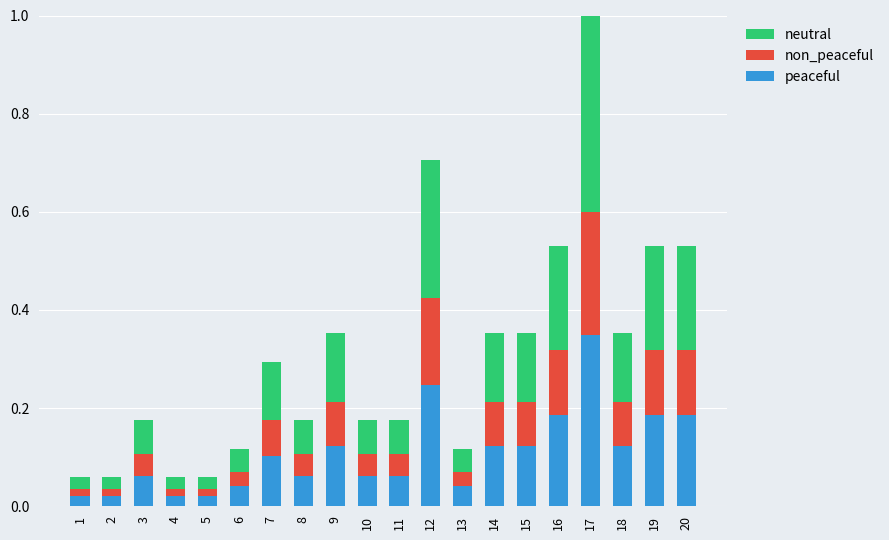

At which label does peaceful reach its peak?

17